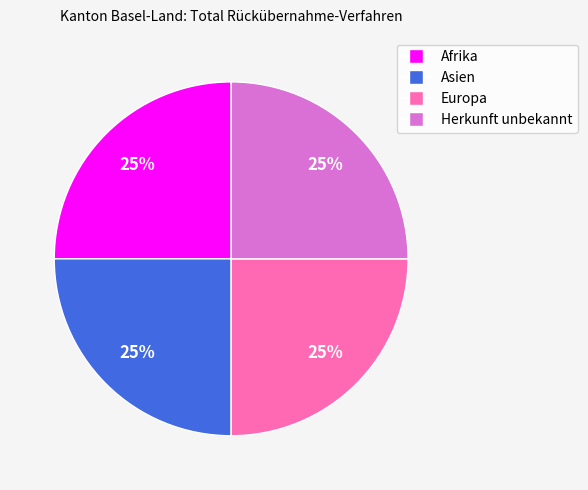

To the nearest percent, what is the average slice percentage?

25%